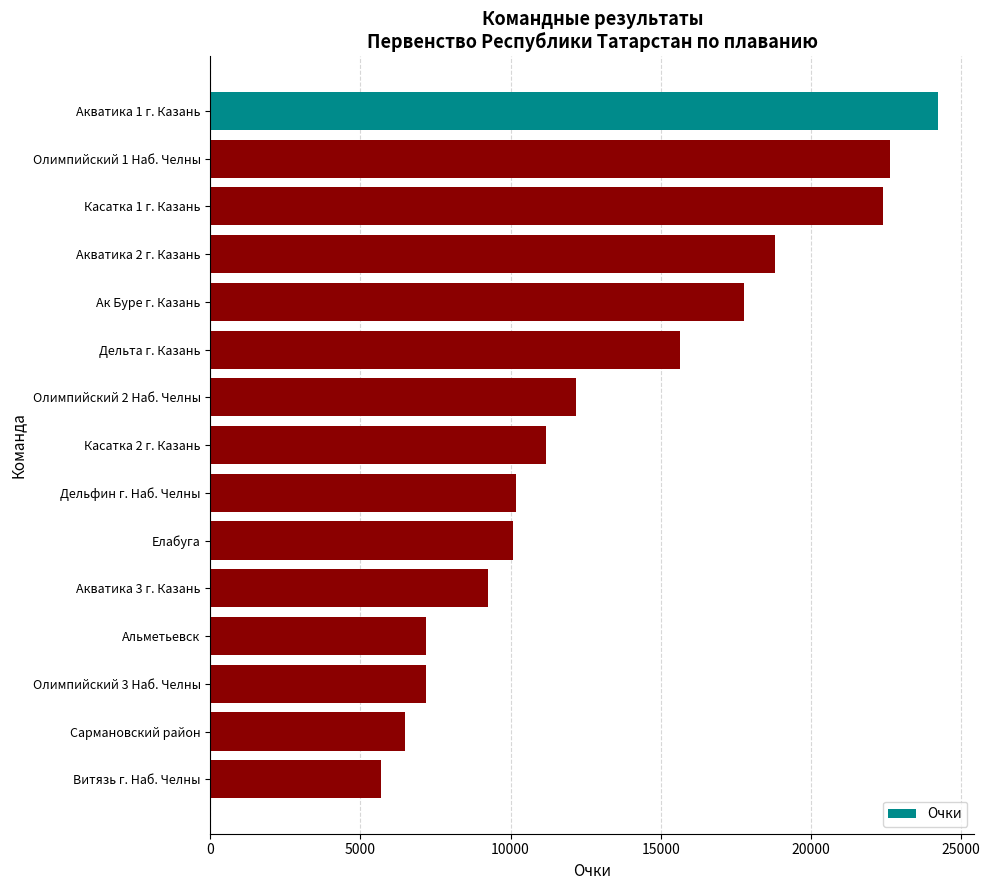

What is the difference between the maximum and second lowest values?

17765